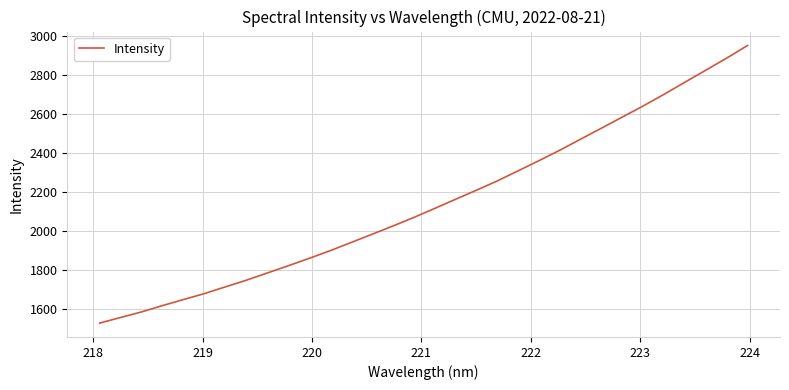

What is the smallest value displayed?

1527.8